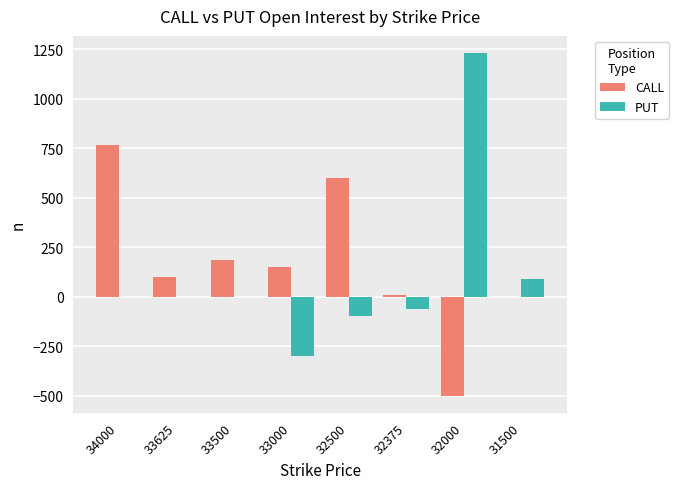

Between 34000 and 33625, which series saw the biggest shift?

CALL